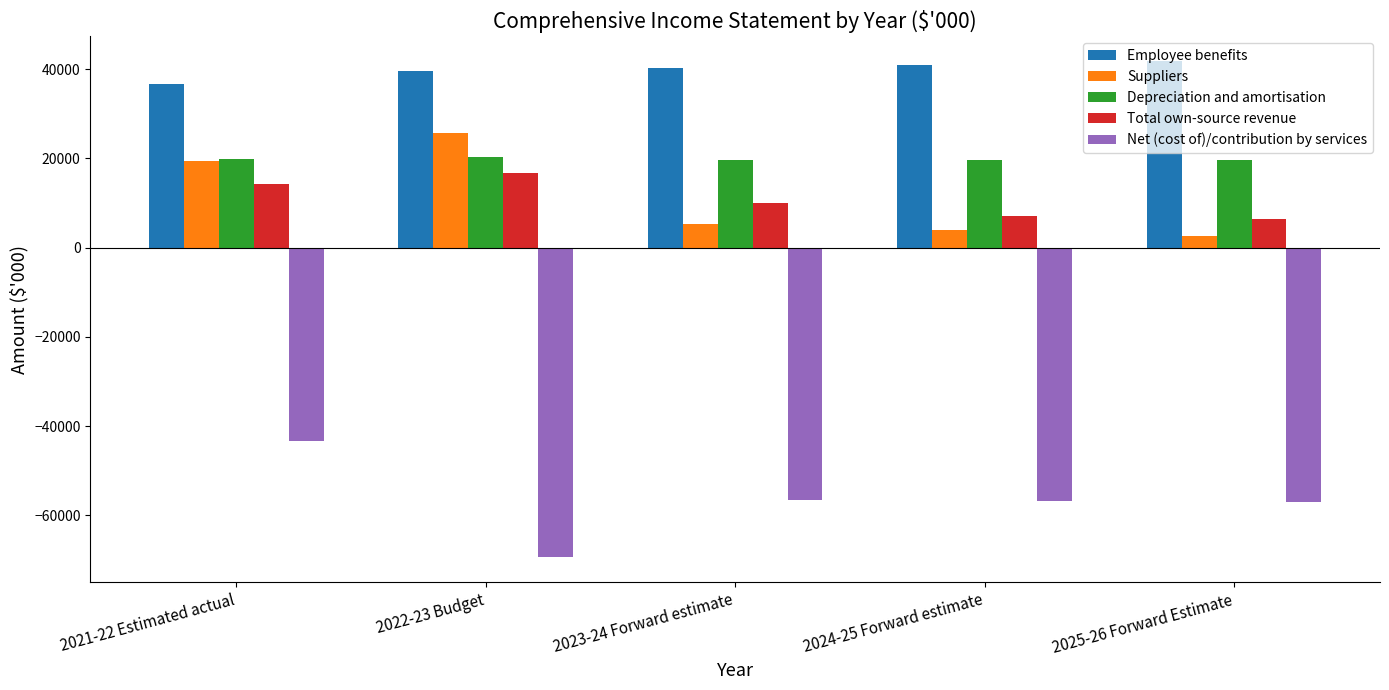

True or false: Total own-source revenue has a value of 2153 at 2025-26 Forward Estimate.

False